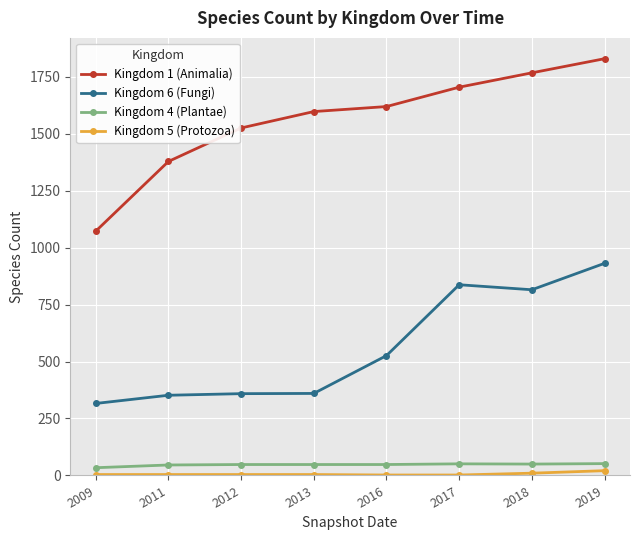

Which label corresponds to the largest value in the chart?

2019